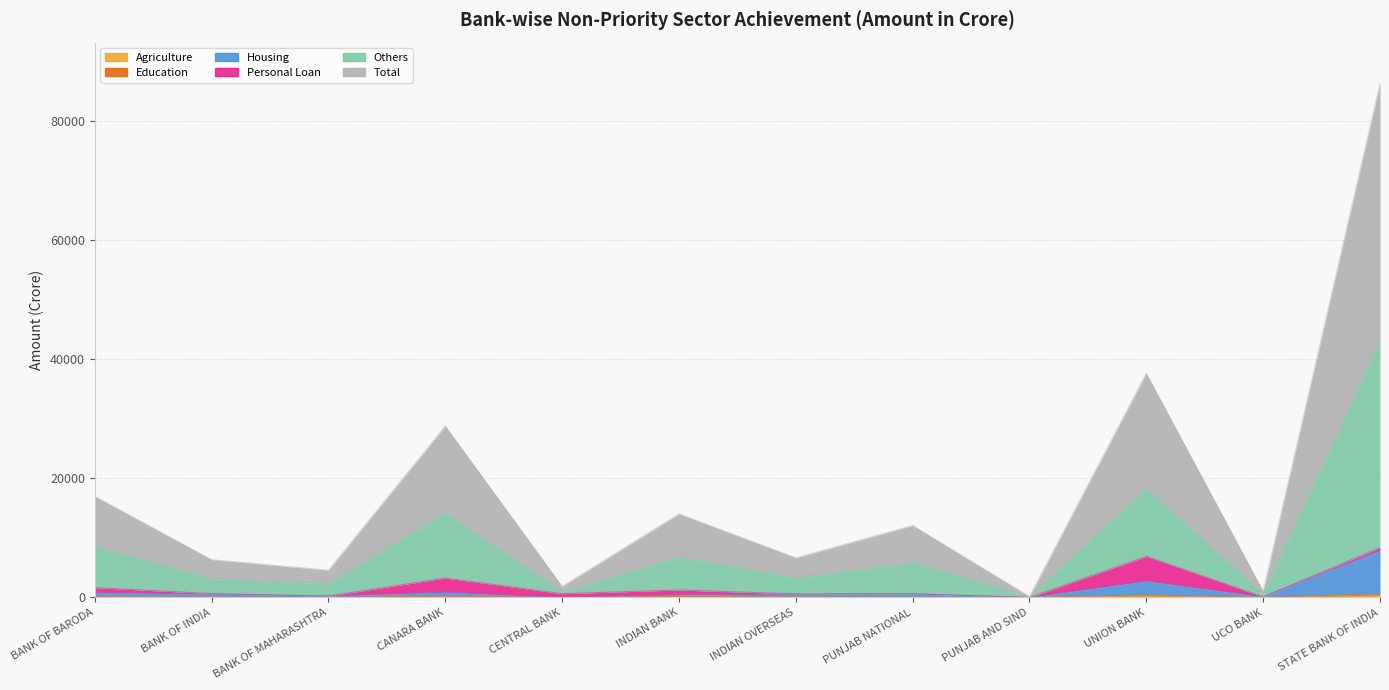

Where is the first local minimum for Agriculture?

BANK OF MAHARASHTRA